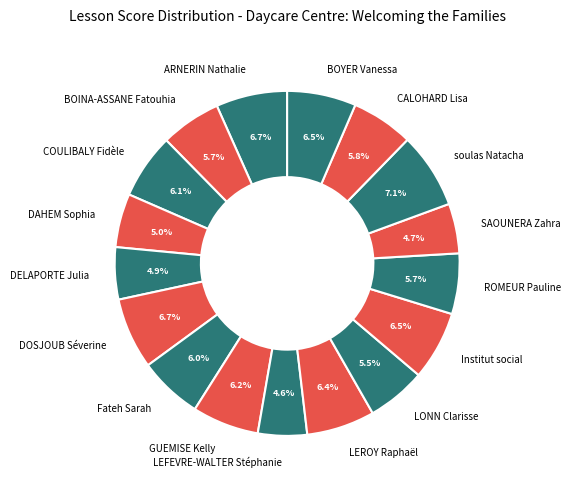

Combined, what portion of the pie is CALOHARD Lisa and DELAPORTE Julia?

10.7%